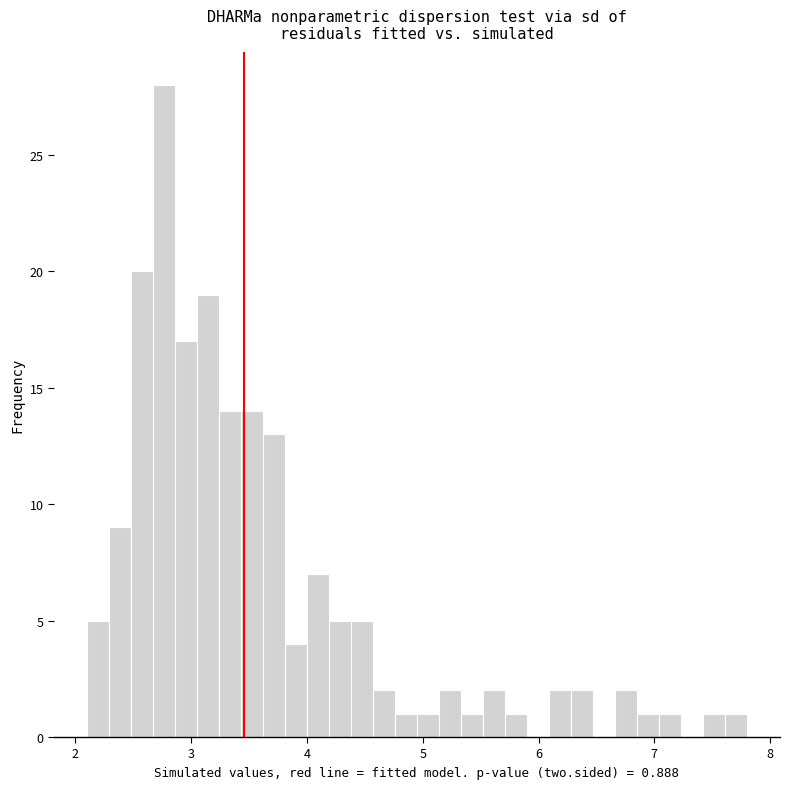

Around what value on the x-axis is the tallest bar? Give the approximate position of its centre, as read against the axis.

2.8